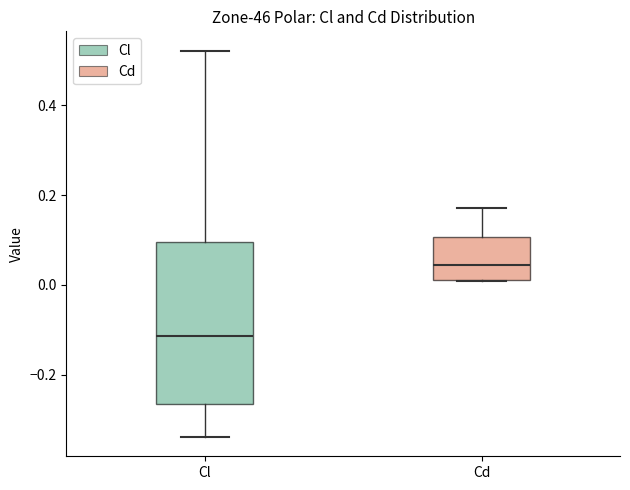

Which box has the highest median line?

Cd